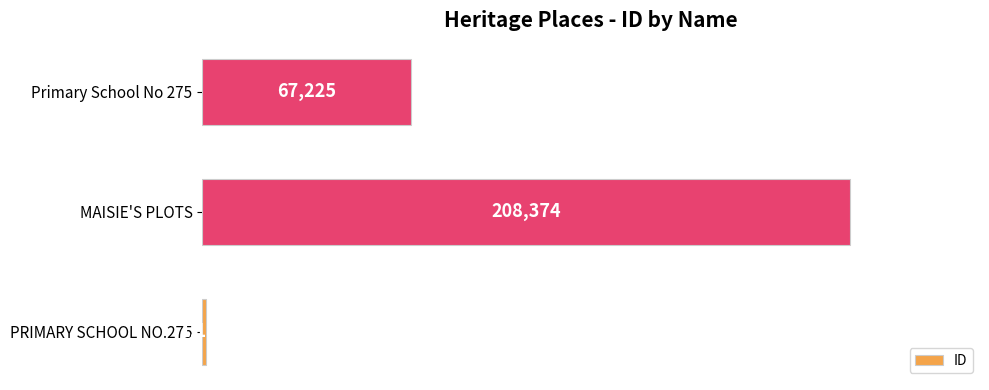

The chart shows a value of 56803 at MAISIE'S PLOTS. True or false?

False